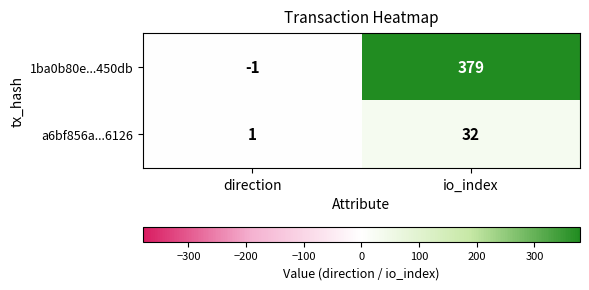

Which category has the lowest value in the a6bf856a...6126 series?

direction